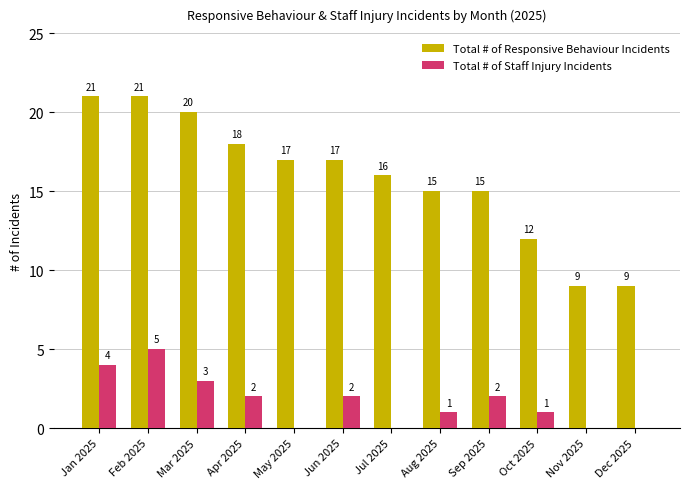

Is the value of Total # of Staff Injury Incidents at Aug 2025 greater than the value of Total # of Responsive Behaviour Incidents at Apr 2025?

No